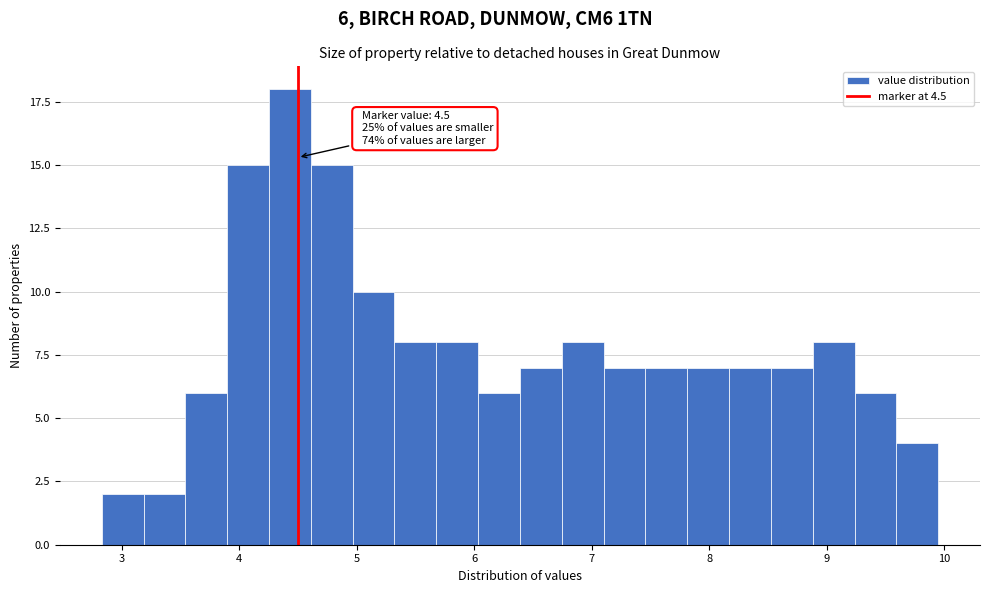

Read against the x-axis, roughly where is the centre of the tallest bar?

4.4